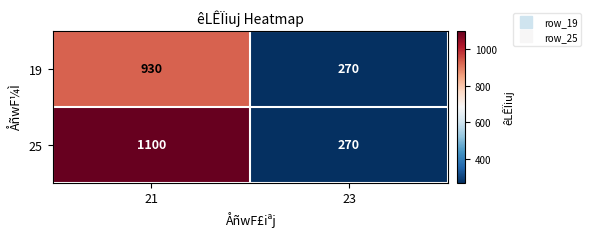

Reading left to right, list all the values displayed in this chart.

19: 930	270
25: 1100	270